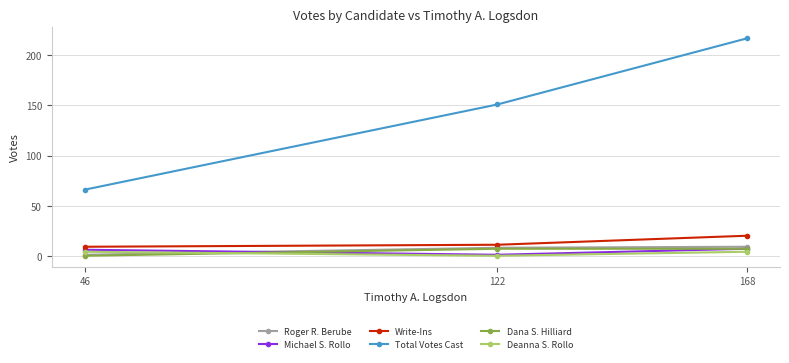

Count the number of data series in this chart.

6